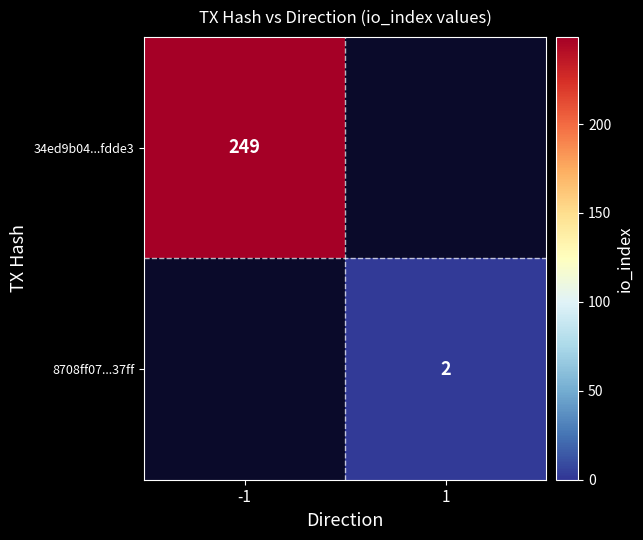

At how many categories does at least one series exceed 189?

1